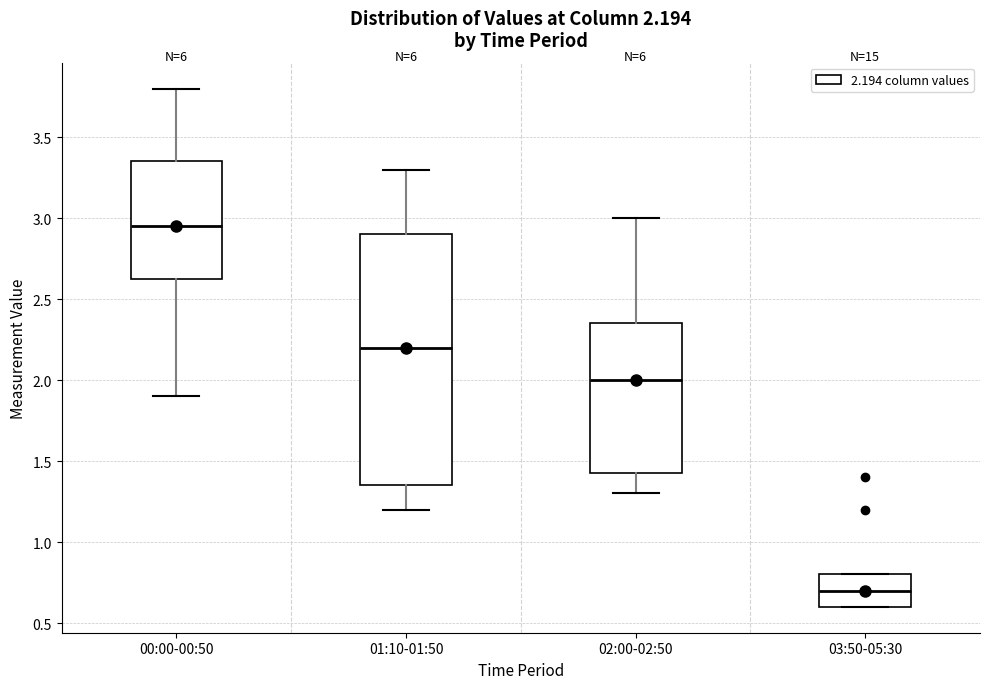

Comparing the boxes themselves (not the whiskers), which one is the tallest?

01:10-01:50